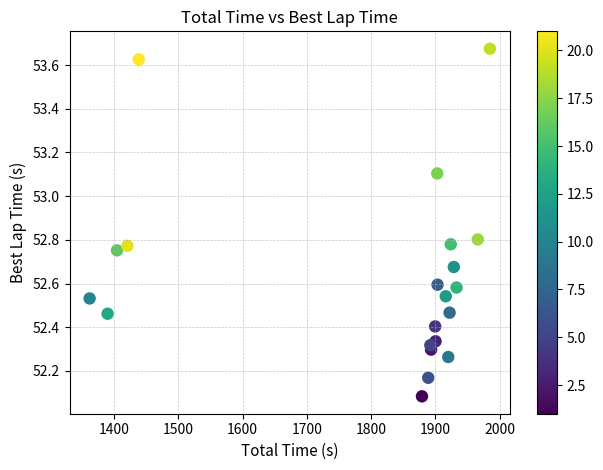

What Y value in the scatter plot is closest to 52?

52.1